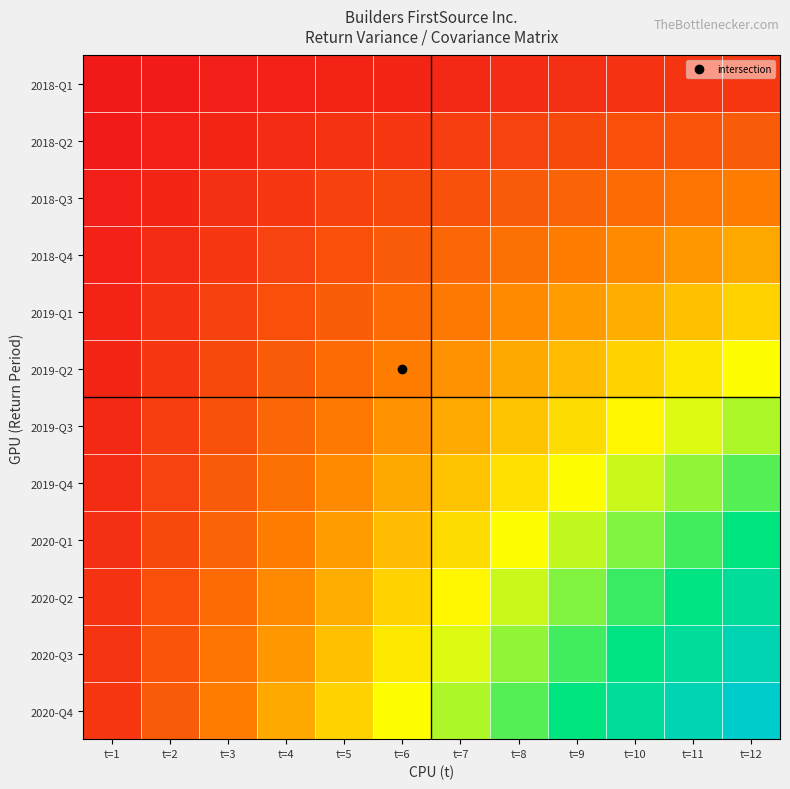

How many categories are shown in the chart?

12